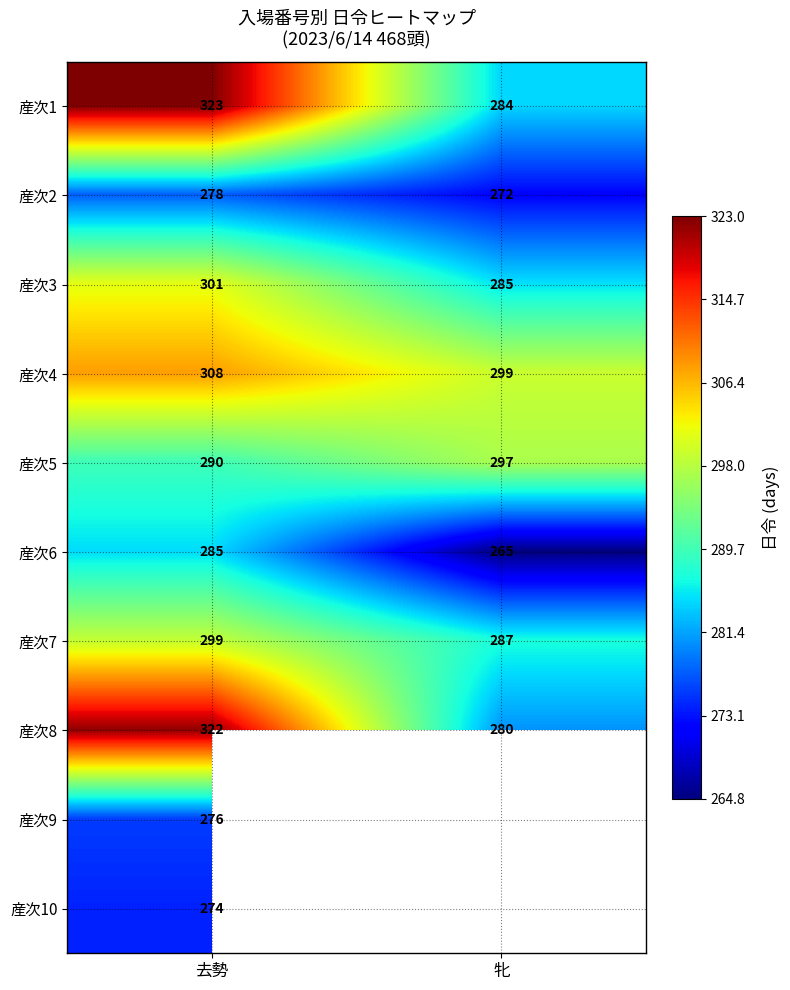

Read the 産次5 value at 去勢.

290